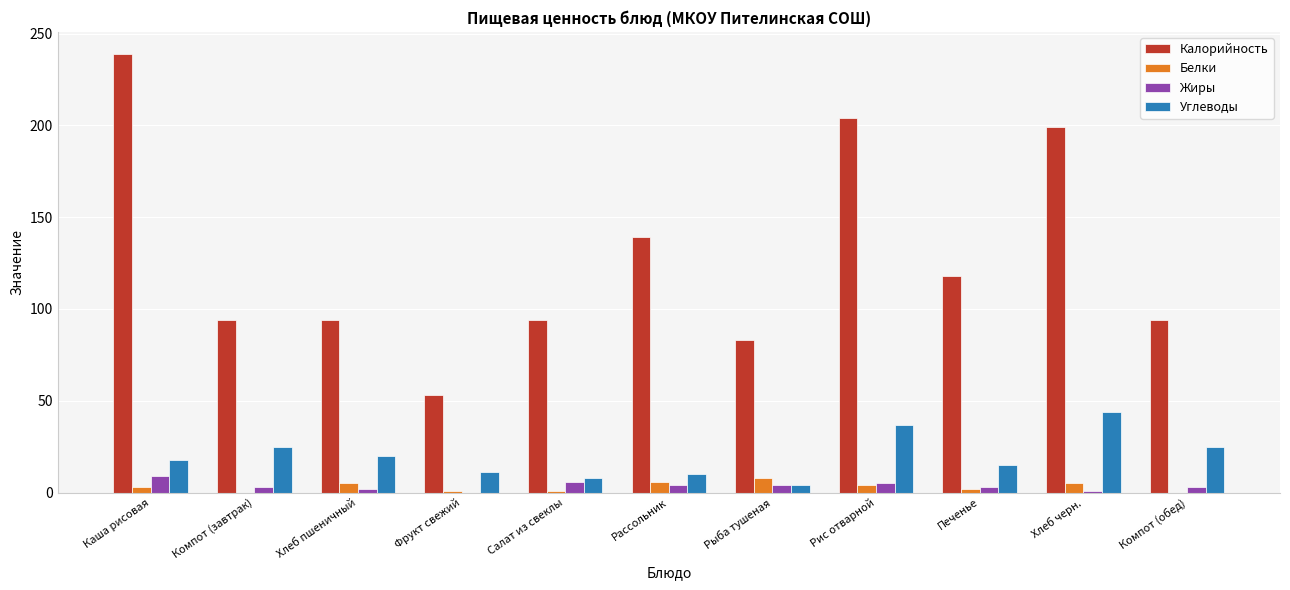

What are all the series names shown in the legend?

Калорийность, Белки, Жиры, Углеводы